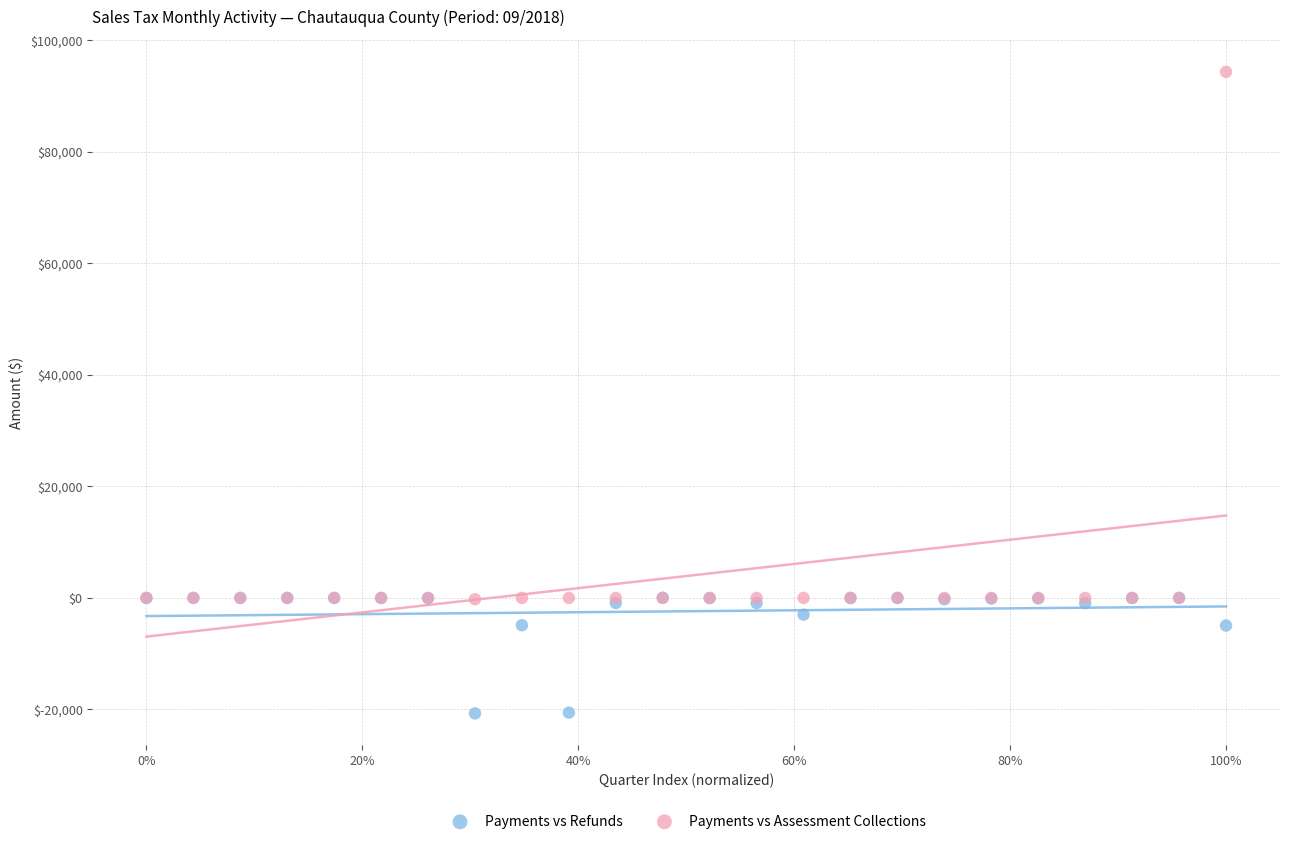

What are all the series names shown in the legend?

Payments vs Refunds, Payments vs Assessment Collections